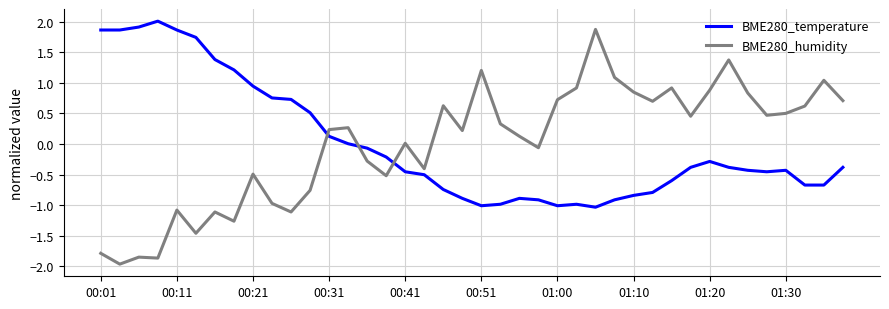

What is the smallest value displayed?

-2.0